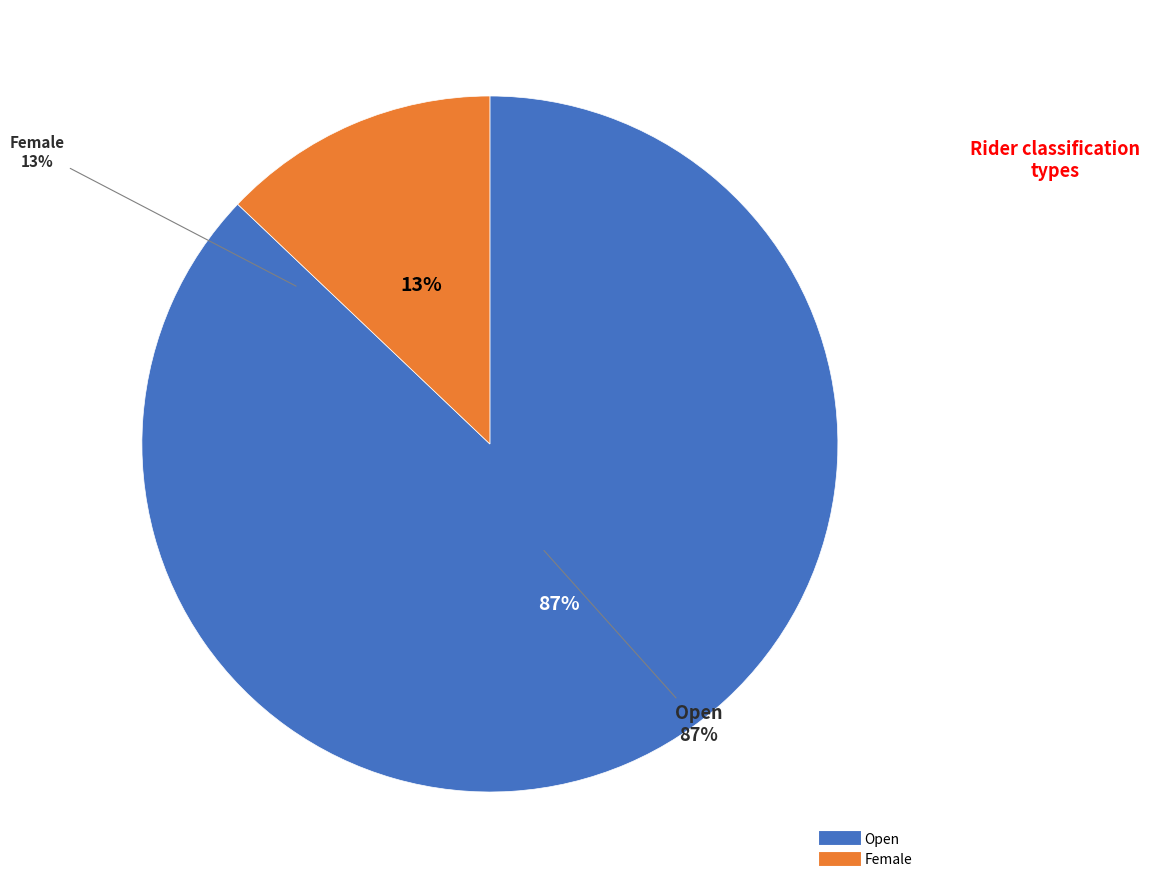

Count the number of slices in the pie.

5